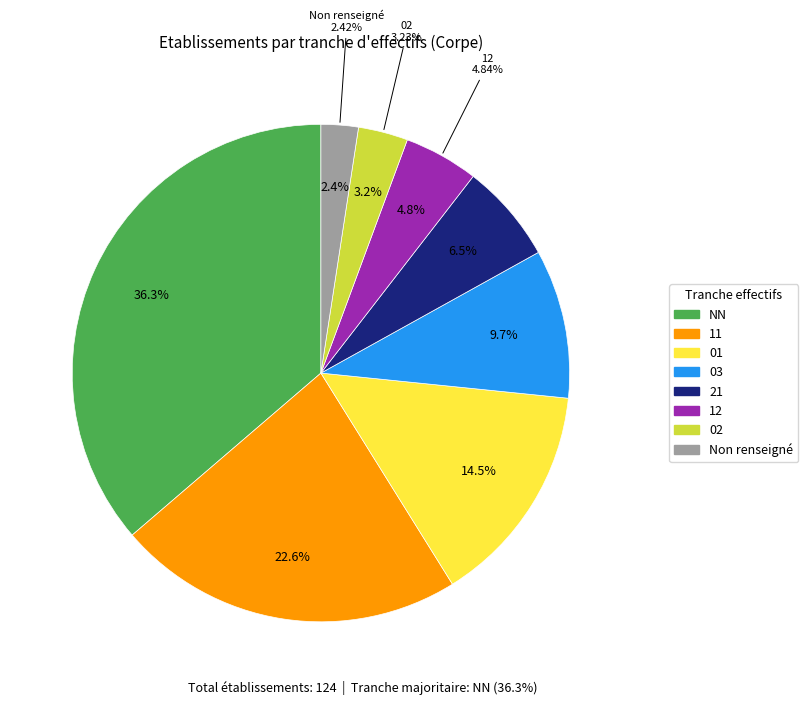

Count the number of slices in the pie.

8